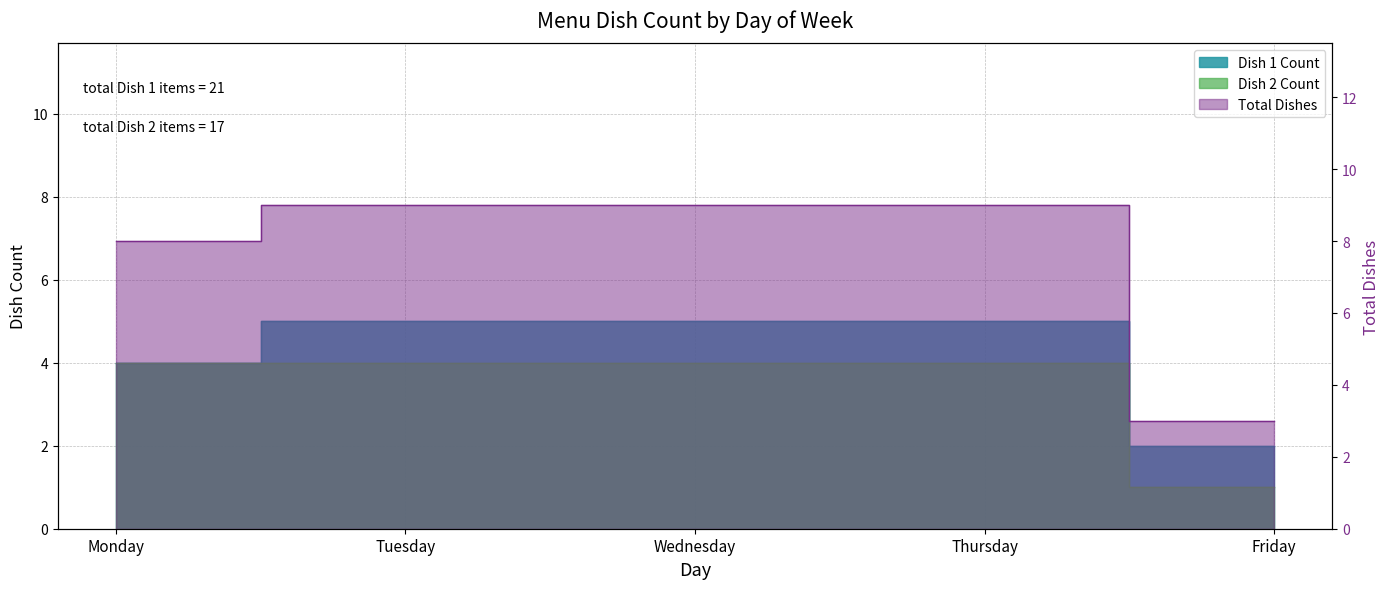

Reading right to left, what are all the values shown in this chart?

Dish 1 Count: Friday=2	Thursday=5	Wednesday=5	Tuesday=5	Monday=4
Dish 2 Count: Friday=1	Thursday=4	Wednesday=4	Tuesday=4	Monday=4
Total Dishes: Friday=3	Thursday=9	Wednesday=9	Tuesday=9	Monday=8